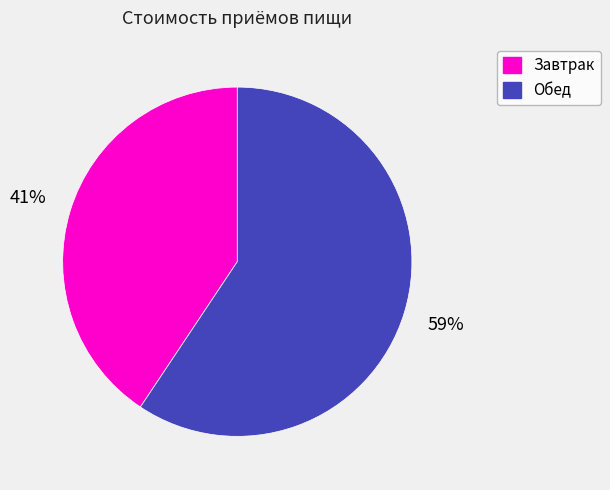

To the nearest percent, what portion does Обед represent?

59%